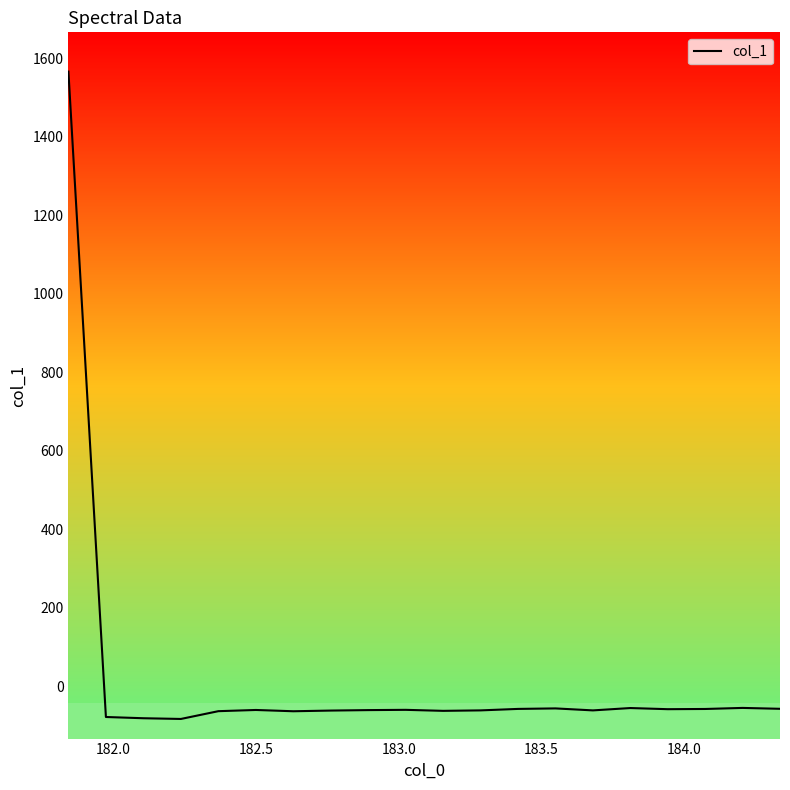

What is the smallest value displayed?

-83.6